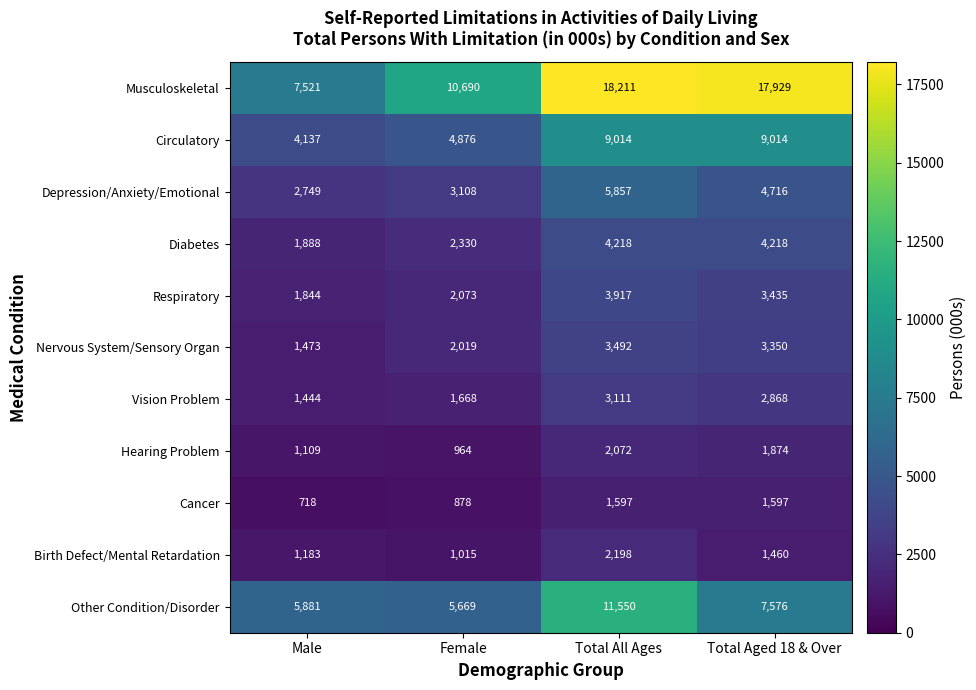

Is it true that Birth Defect/Mental Retardation equals 649 at Male?

False